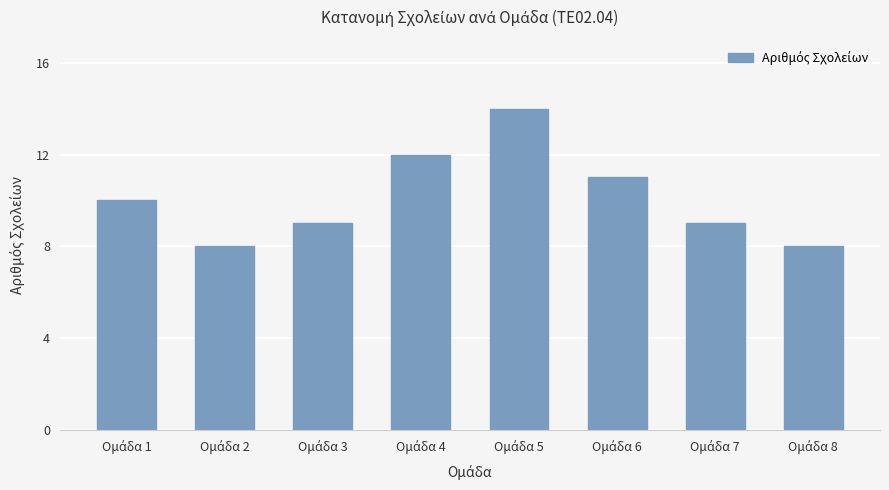

What is the minimum value shown in the chart?

8